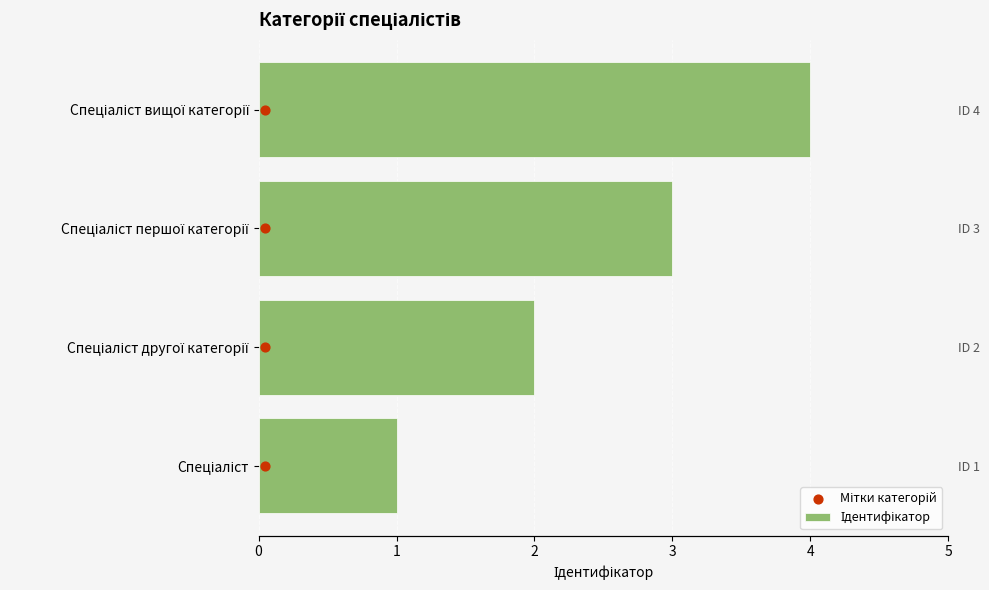

What are all the series names shown in the legend?

Ідентифікатор, Мітки категорій